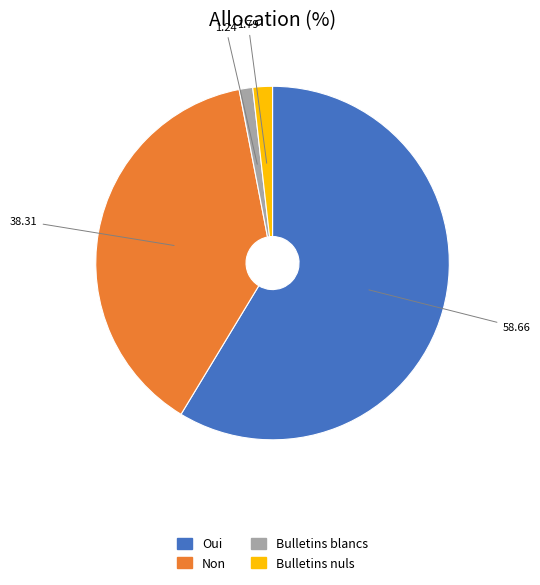

What is the largest slice in the pie chart?

Oui